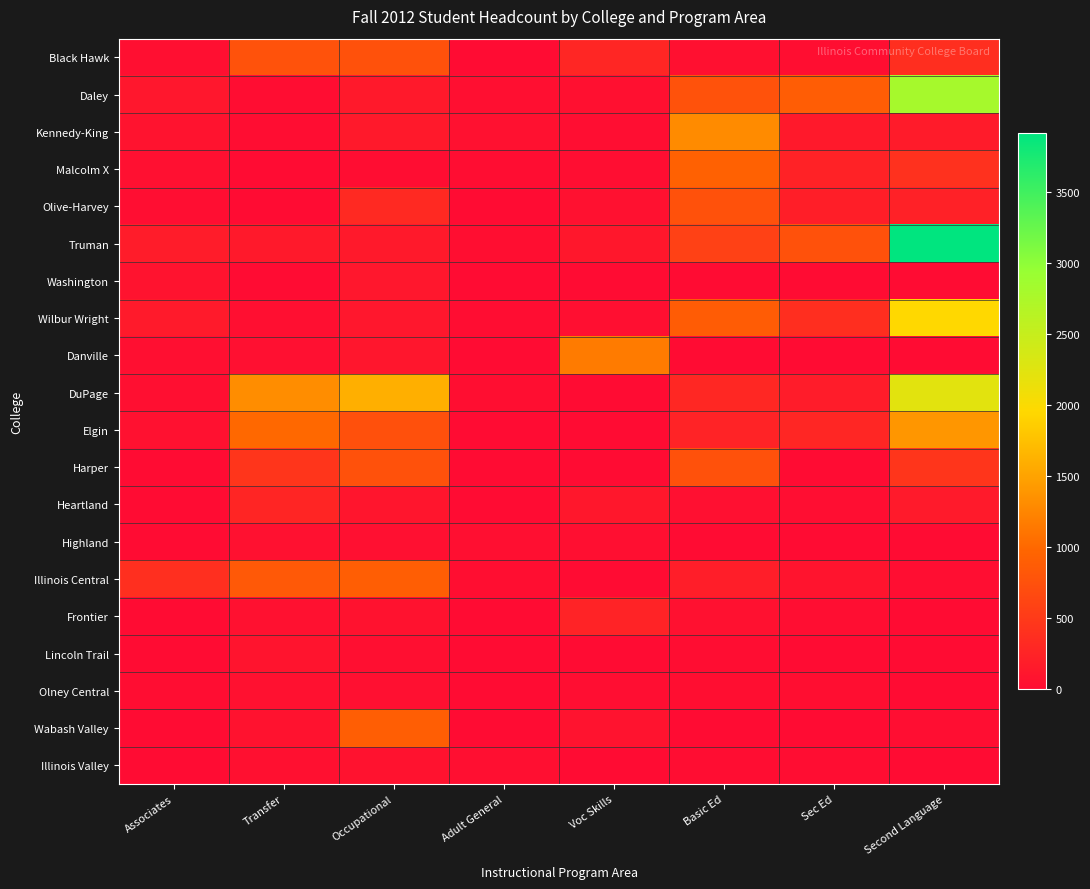

Reading left to right, list all the values displayed in this chart.

Black Hawk: Associates=35	Transfer=772	Occupational=763	Adult General=0	Voc Skills=284	Basic Ed=52	Sec Ed=23	Second Language=372
Daley: Associates=118	Transfer=13	Occupational=144	Adult General=36	Voc Skills=46	Basic Ed=765	Sec Ed=885	Second Language=2804
Kennedy-King: Associates=82	Transfer=14	Occupational=140	Adult General=57	Voc Skills=21	Basic Ed=1301	Sec Ed=141	Second Language=162
Malcolm X: Associates=41	Transfer=6	Occupational=15	Adult General=15	Voc Skills=21	Basic Ed=938	Sec Ed=241	Second Language=405
Olive-Harvey: Associates=22	Transfer=3	Occupational=316	Adult General=0	Voc Skills=55	Basic Ed=763	Sec Ed=206	Second Language=235
Truman: Associates=174	Transfer=139	Occupational=144	Adult General=24	Voc Skills=124	Basic Ed=578	Sec Ed=758	Second Language=3915
Washington: Associates=69	Transfer=7	Occupational=119	Adult General=0	Voc Skills=5	Basic Ed=0	Sec Ed=0	Second Language=0
Wilbur Wright: Associates=154	Transfer=35	Occupational=115	Adult General=12	Voc Skills=35	Basic Ed=872	Sec Ed=368	Second Language=1956
Danville: Associates=35	Transfer=41	Occupational=114	Adult General=0	Voc Skills=1163	Basic Ed=1	Sec Ed=2	Second Language=0
DuPage: Associates=38	Transfer=1322	Occupational=1608	Adult General=24	Voc Skills=1	Basic Ed=303	Sec Ed=175	Second Language=2226
Elgin: Associates=58	Transfer=995	Occupational=743	Adult General=0	Voc Skills=5	Basic Ed=250	Sec Ed=288	Second Language=1394
Harper: Associates=7	Transfer=447	Occupational=763	Adult General=0	Voc Skills=1	Basic Ed=751	Sec Ed=0	Second Language=455
Heartland: Associates=0	Transfer=279	Occupational=100	Adult General=0	Voc Skills=124	Basic Ed=39	Sec Ed=18	Second Language=150
Highland: Associates=2	Transfer=55	Occupational=39	Adult General=36	Voc Skills=34	Basic Ed=0	Sec Ed=0	Second Language=0
Illinois Central: Associates=384	Transfer=847	Occupational=896	Adult General=25	Voc Skills=0	Basic Ed=198	Sec Ed=86	Second Language=19
Frontier: Associates=3	Transfer=60	Occupational=67	Adult General=0	Voc Skills=250	Basic Ed=56	Sec Ed=21	Second Language=0
Lincoln Trail: Associates=4	Transfer=88	Occupational=32	Adult General=0	Voc Skills=5	Basic Ed=9	Sec Ed=6	Second Language=0
Olney Central: Associates=8	Transfer=58	Occupational=45	Adult General=0	Voc Skills=16	Basic Ed=24	Sec Ed=30	Second Language=1
Wabash Valley: Associates=2	Transfer=64	Occupational=901	Adult General=0	Voc Skills=80	Basic Ed=7	Sec Ed=2	Second Language=21
Illinois Valley: Associates=4	Transfer=53	Occupational=67	Adult General=32	Voc Skills=0	Basic Ed=14	Sec Ed=15	Second Language=2